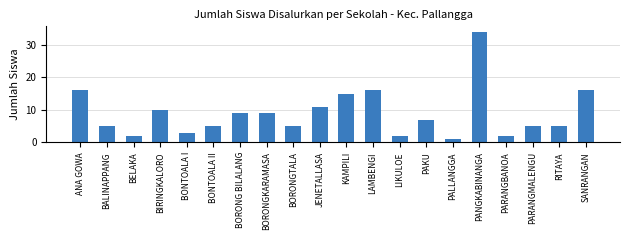

At which category does the chart reach its minimum across all series?

PALLANGGA